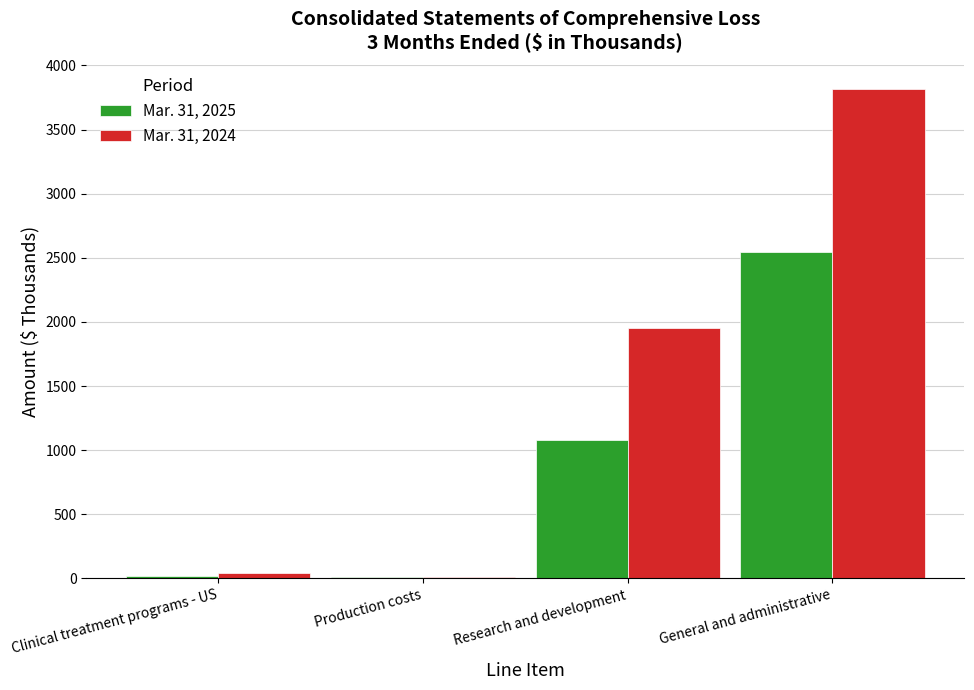

At which category is the sum across all series the highest?

General and administrative